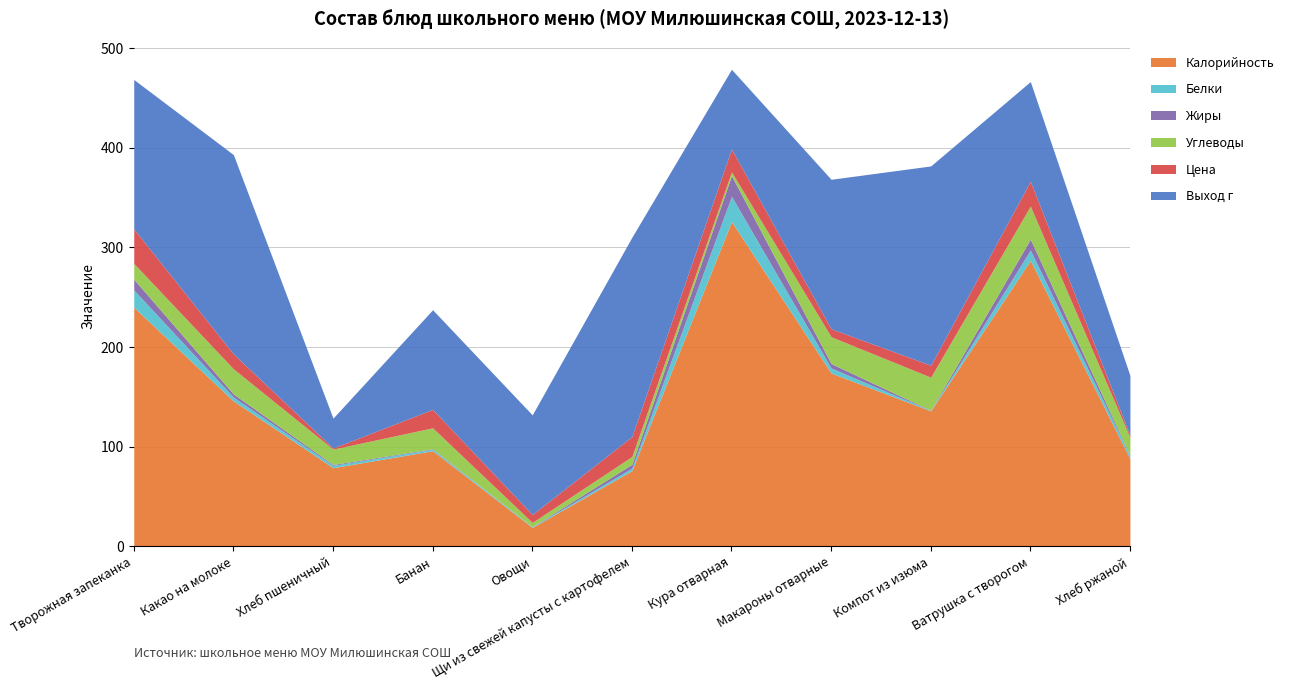

What is the spread (max minus min) of values at Макароны отварные?

169.6